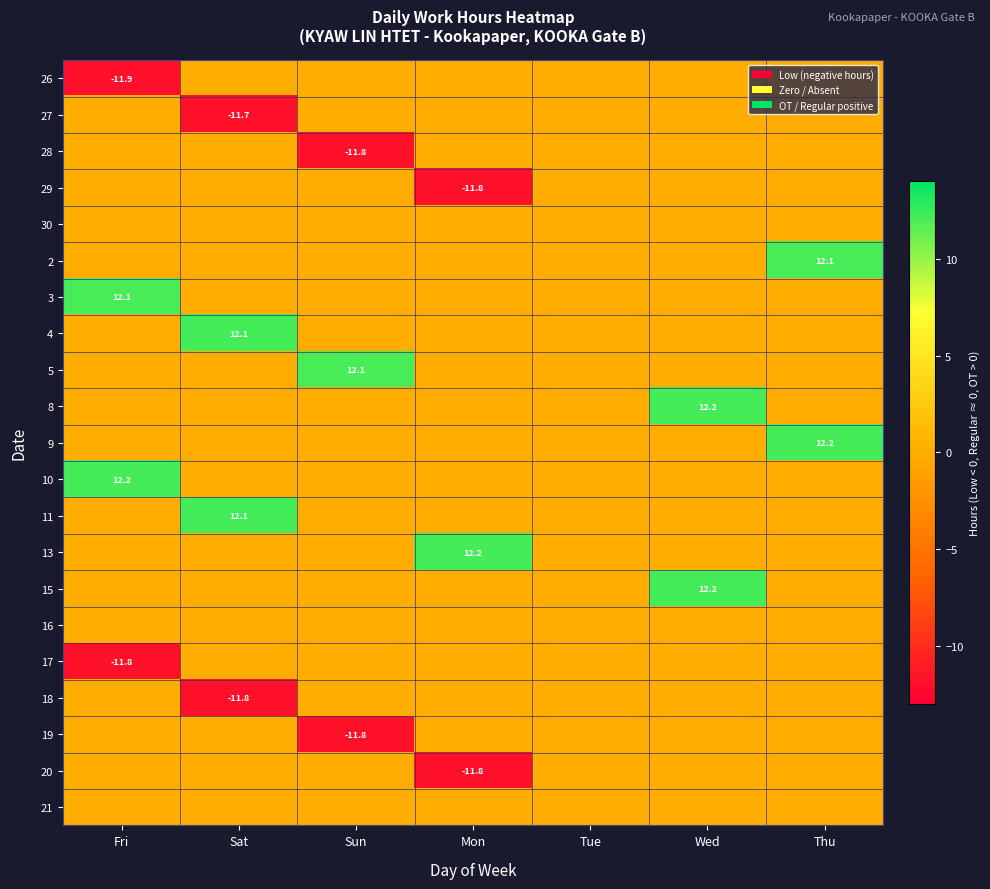

At which category is the sum across all series the highest?

Wed